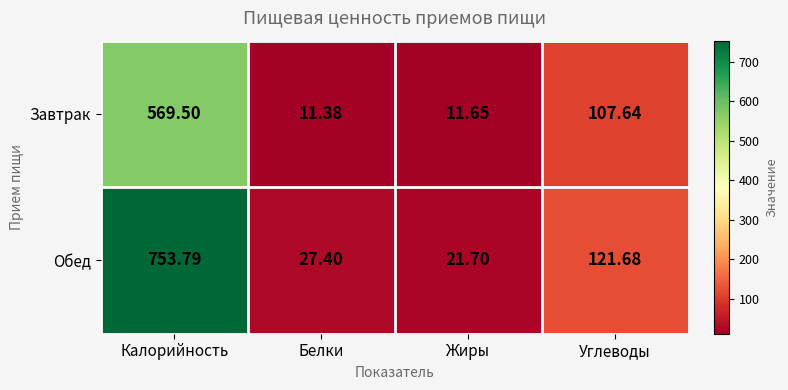

At which label is Обед closest to 387?

Углеводы